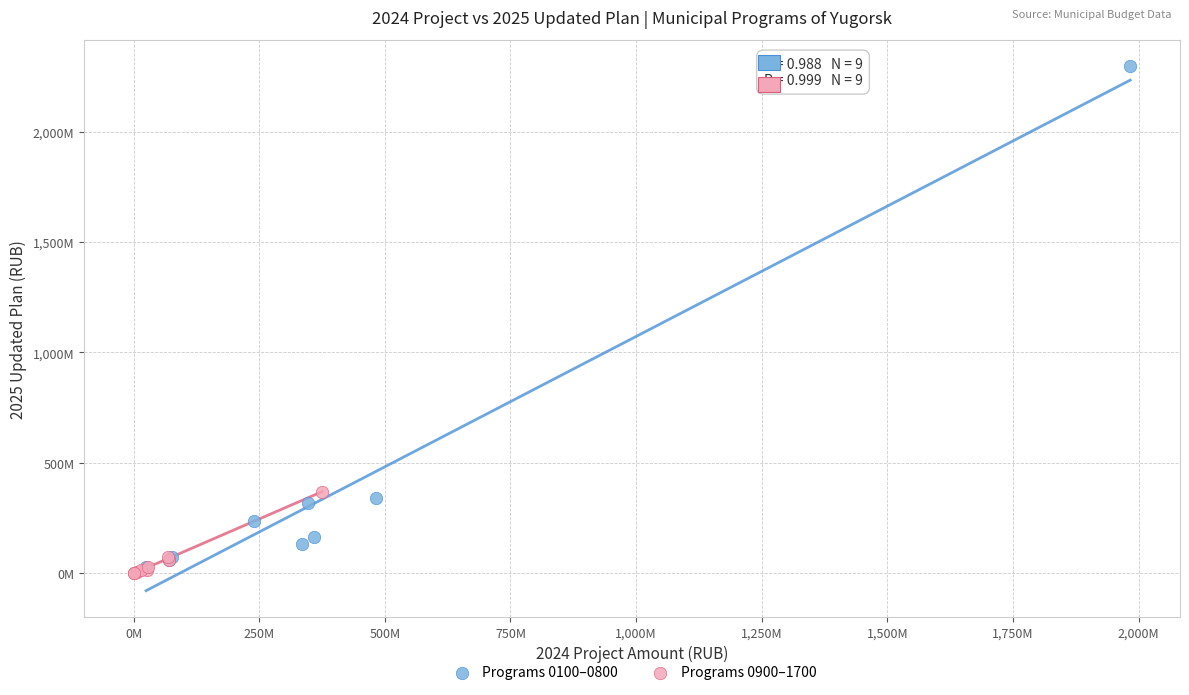

What are all the series names shown in the legend?

Programs 0100–0800, Programs 0900–1700